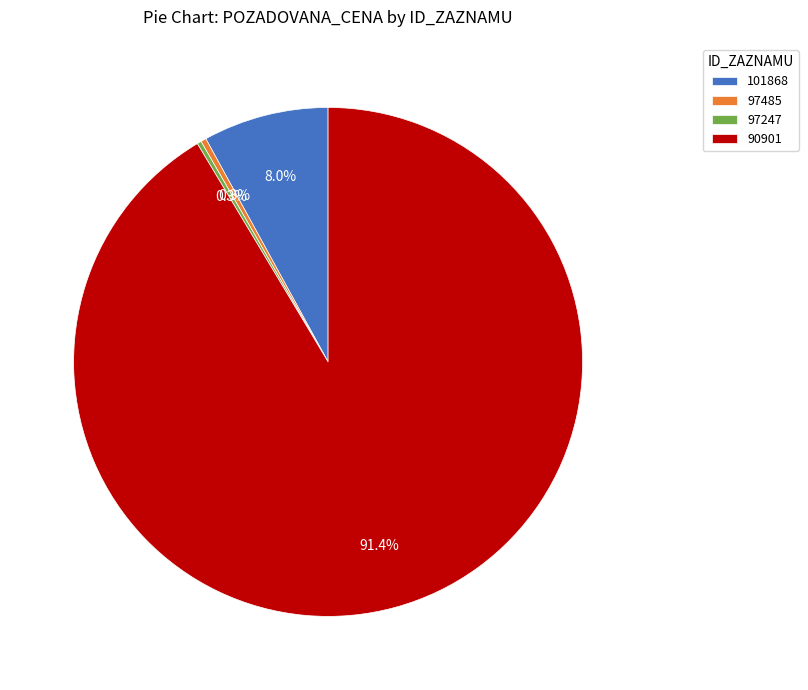

Between 101868 and 90901, which is larger?

90901